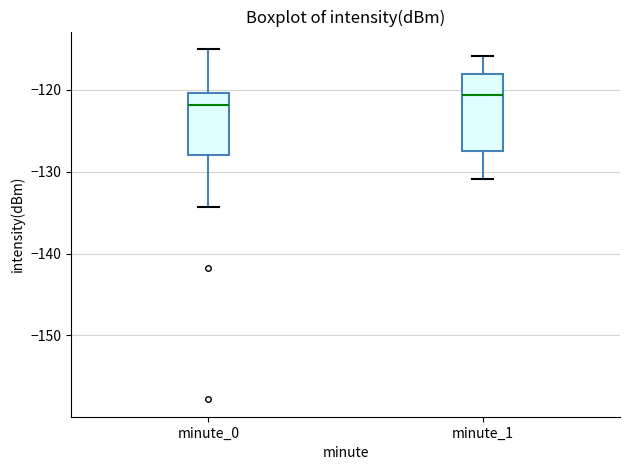

Where does the median line of the box for minute_1 sit on the y-axis? The values are not printed on the chart, so give them approximately, as read against the axis.

-121